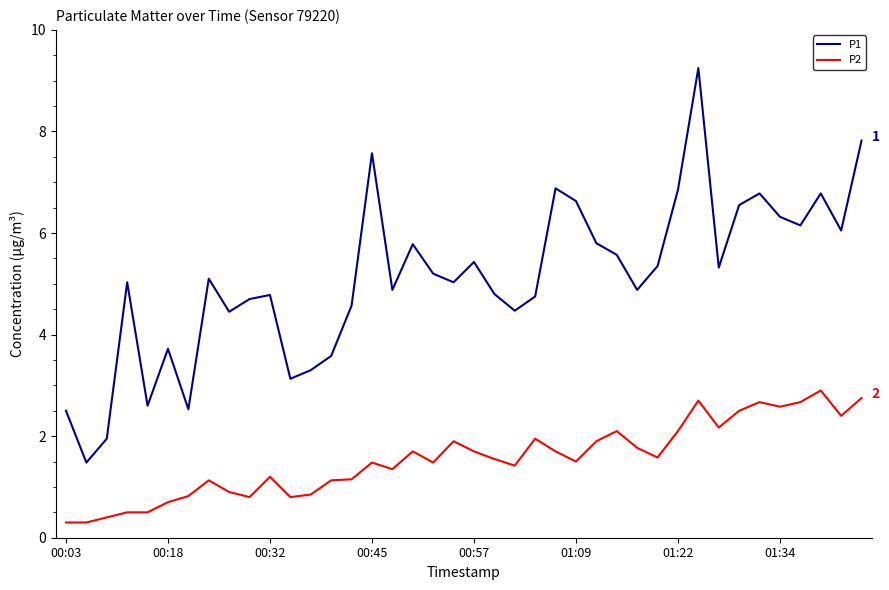

Which series has the largest range (max minus min)?

P1